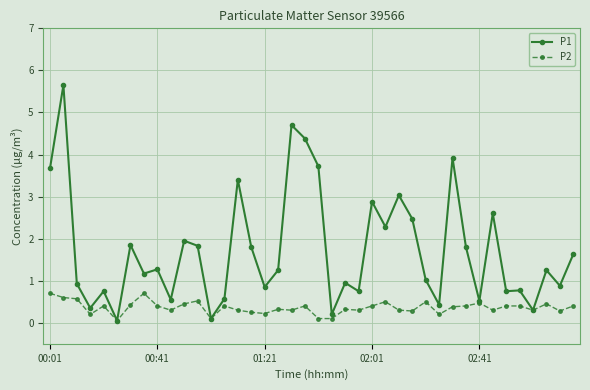

Rank the series by their average value, from highest to lowest.

P1, P2